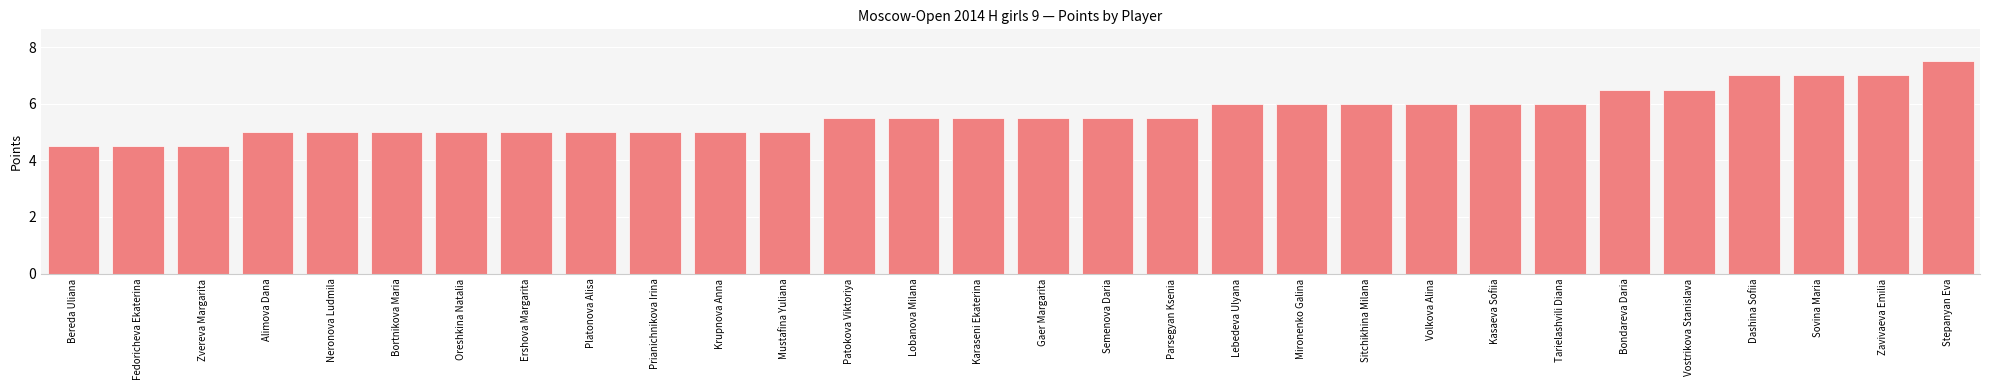

Count the number of categories in the chart.

30